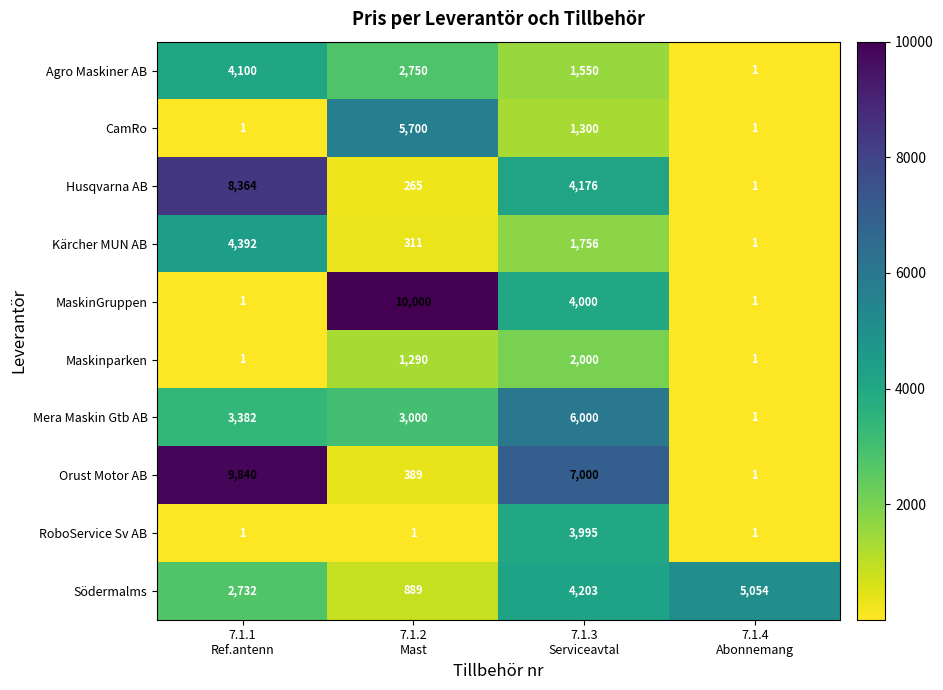

Which series has the largest total across all categories?

Orust Motor AB